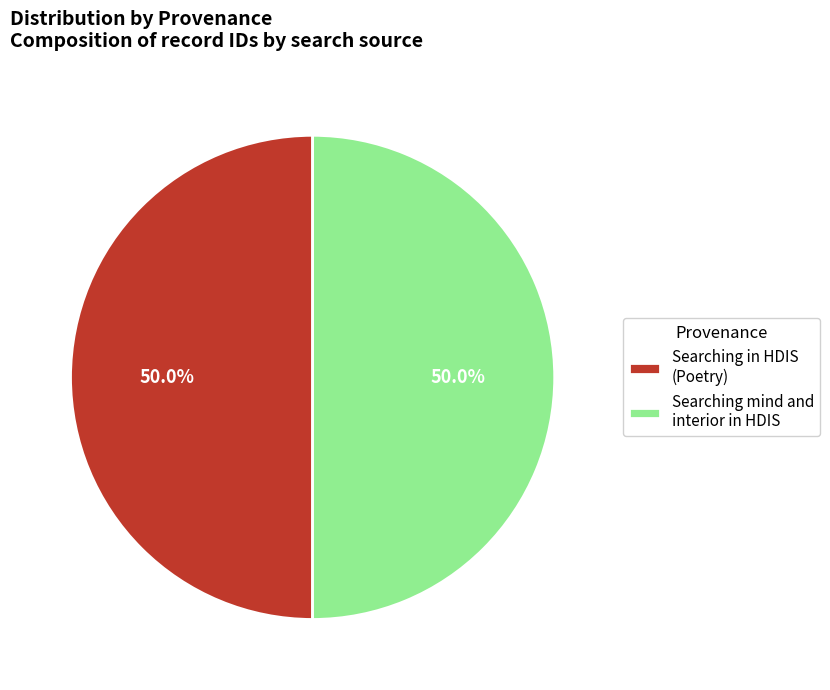

How much of the chart is everything except Searching mind and interior in HDIS?

50.0%